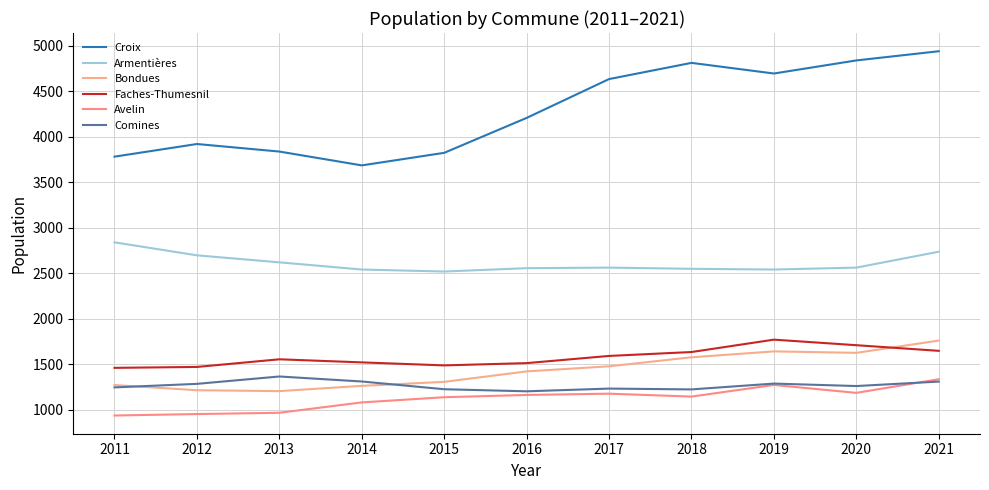

What is the sum of the Croix values at 2016 and 2020?

9044